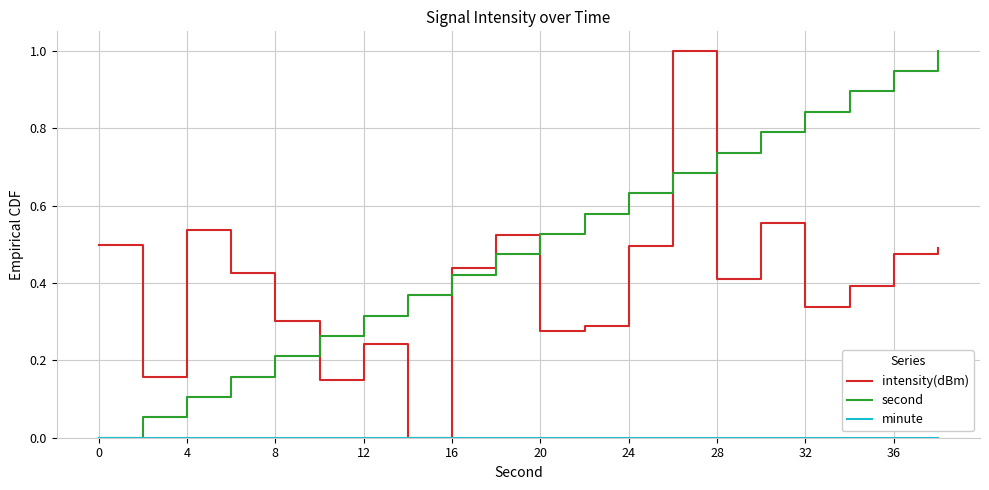

Count the intensity(dBm) values in the range 0 to 1.

20